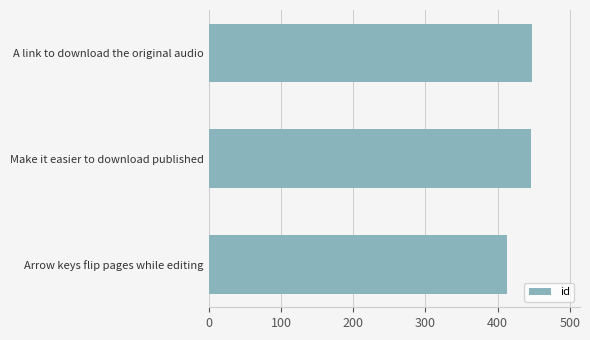

What value does the data have at Arrow keys flip pages while editing?

413